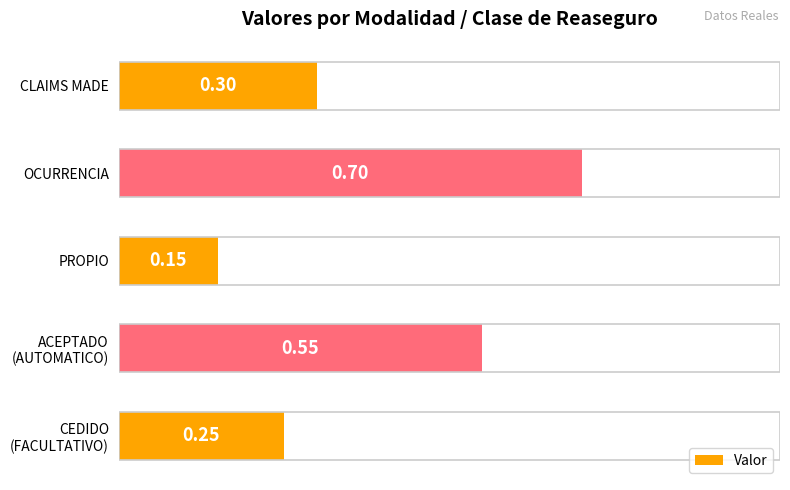

Where is the data nearest to the value 0?

PROPIO